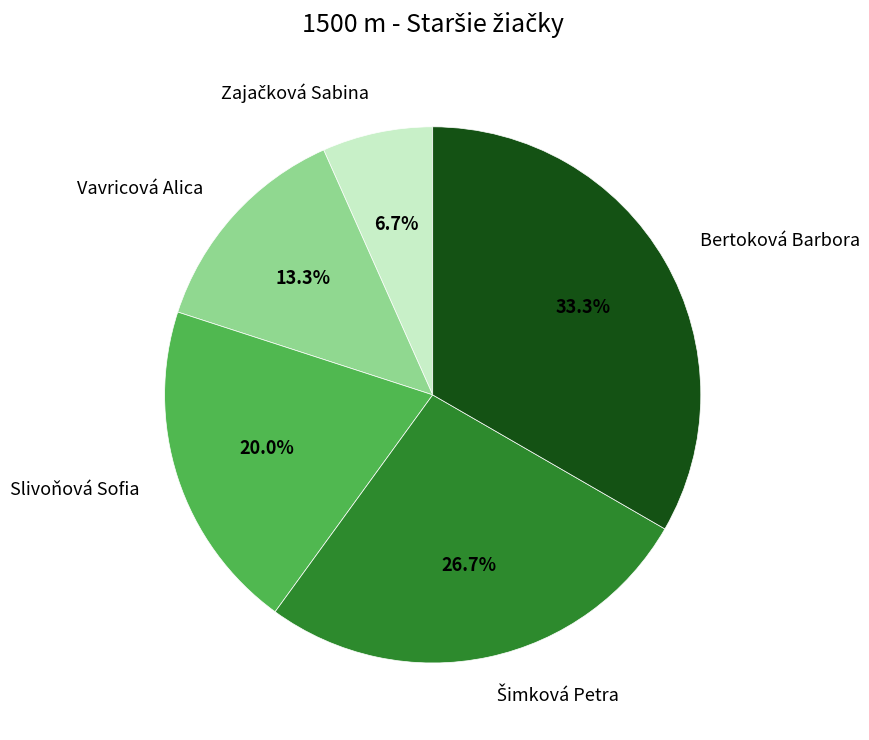

What is the largest slice in the pie chart?

Bertoková Barbora